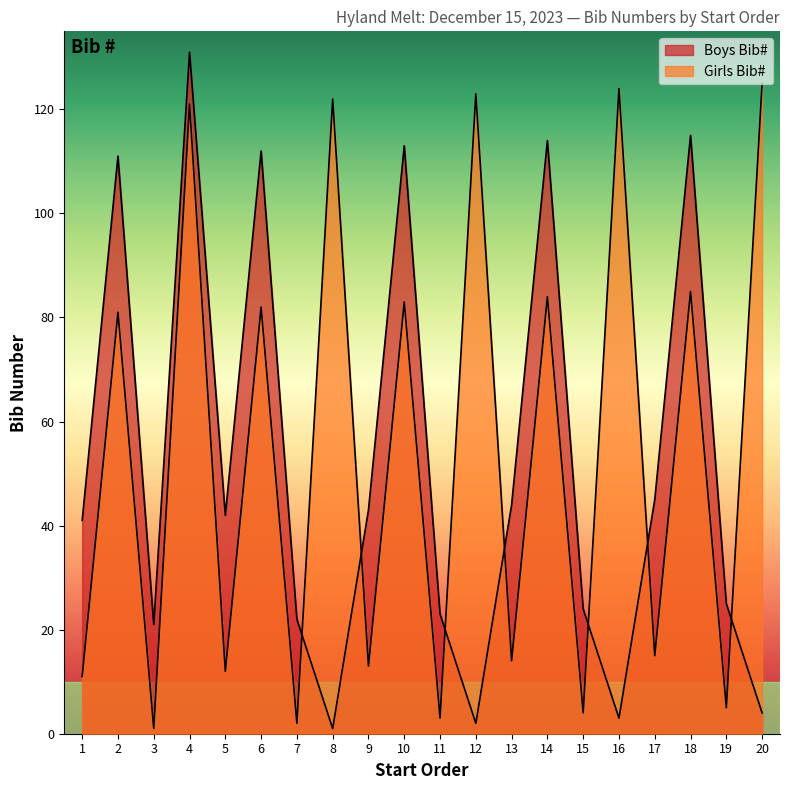

Between which two adjacent categories do Girls Bib# and Boys Bib# first intersect?

7 and 8